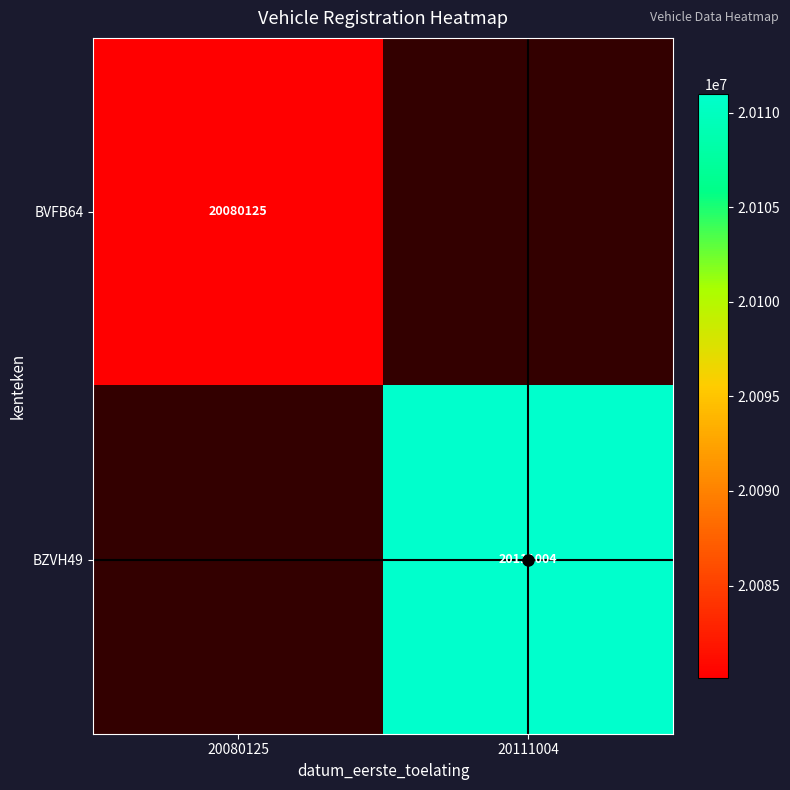

Is it true that BZVH49 equals 20111004.0 at 20111004?

True